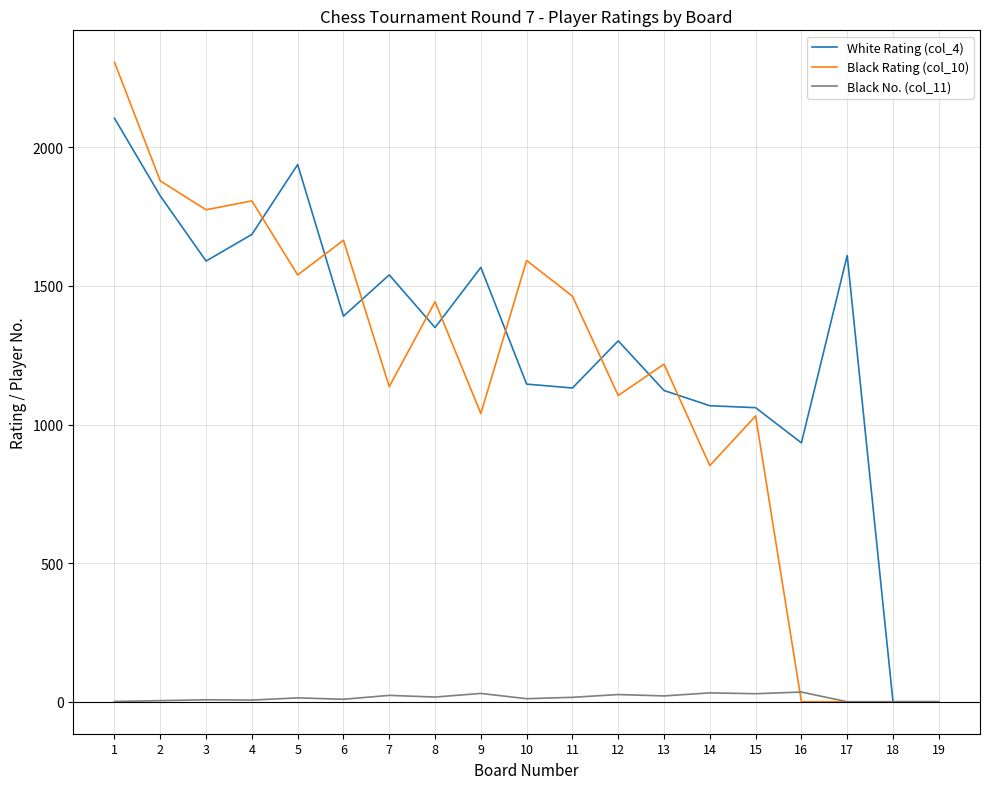

What is the greatest value displayed?

2307